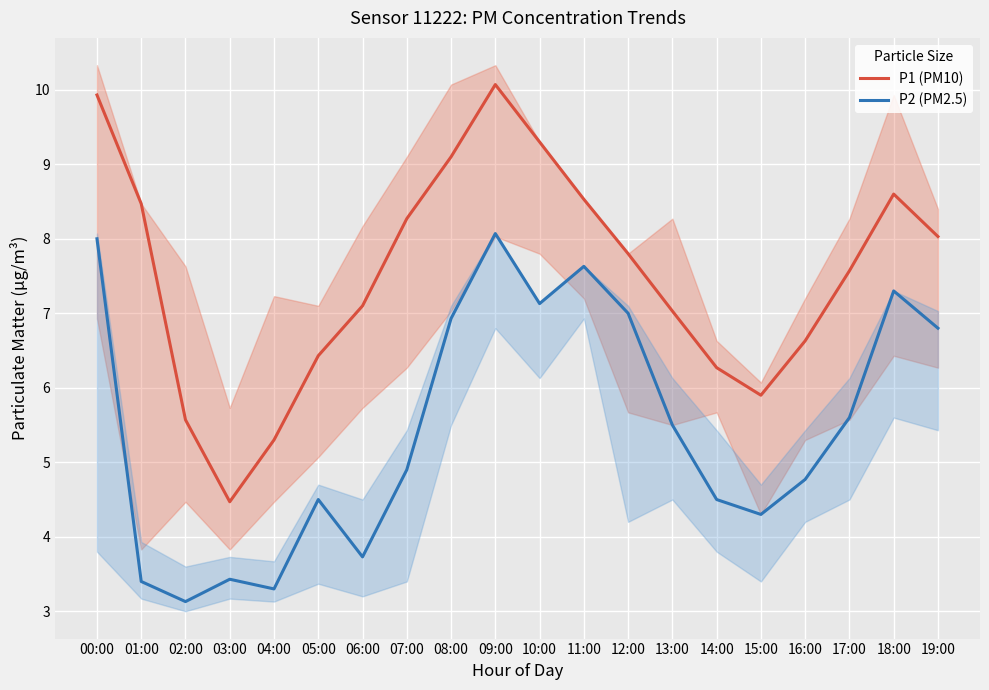

What is the value of the P1 (PM10) point at the 6th from the left?

6.4